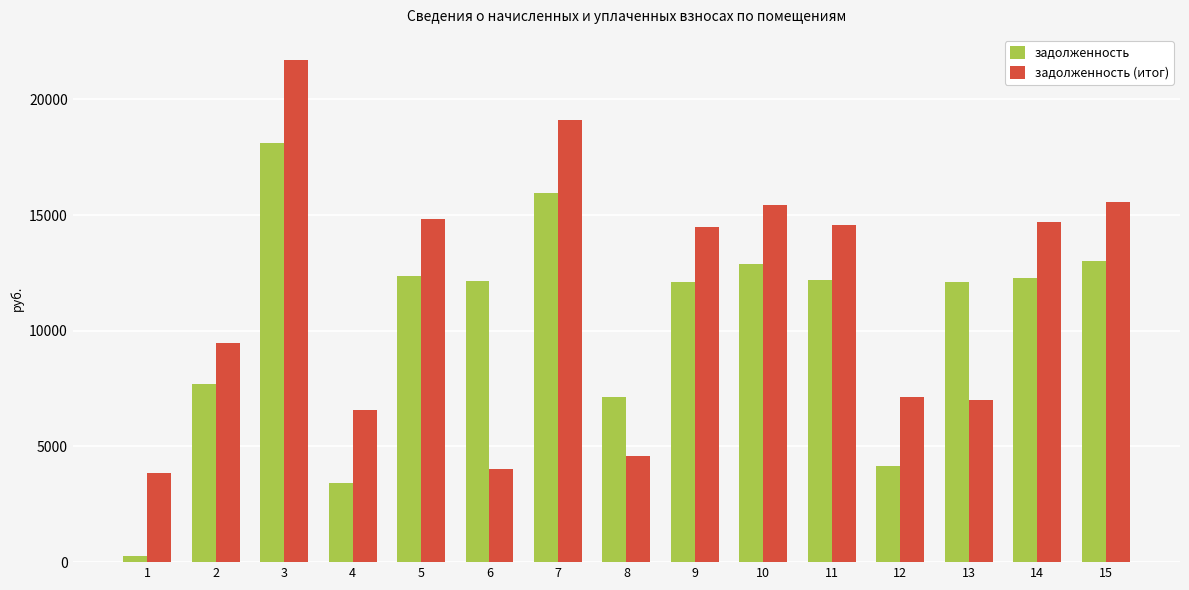

What is the difference between the maximum and minimum values in the задолженность (итог) series?

17836.3